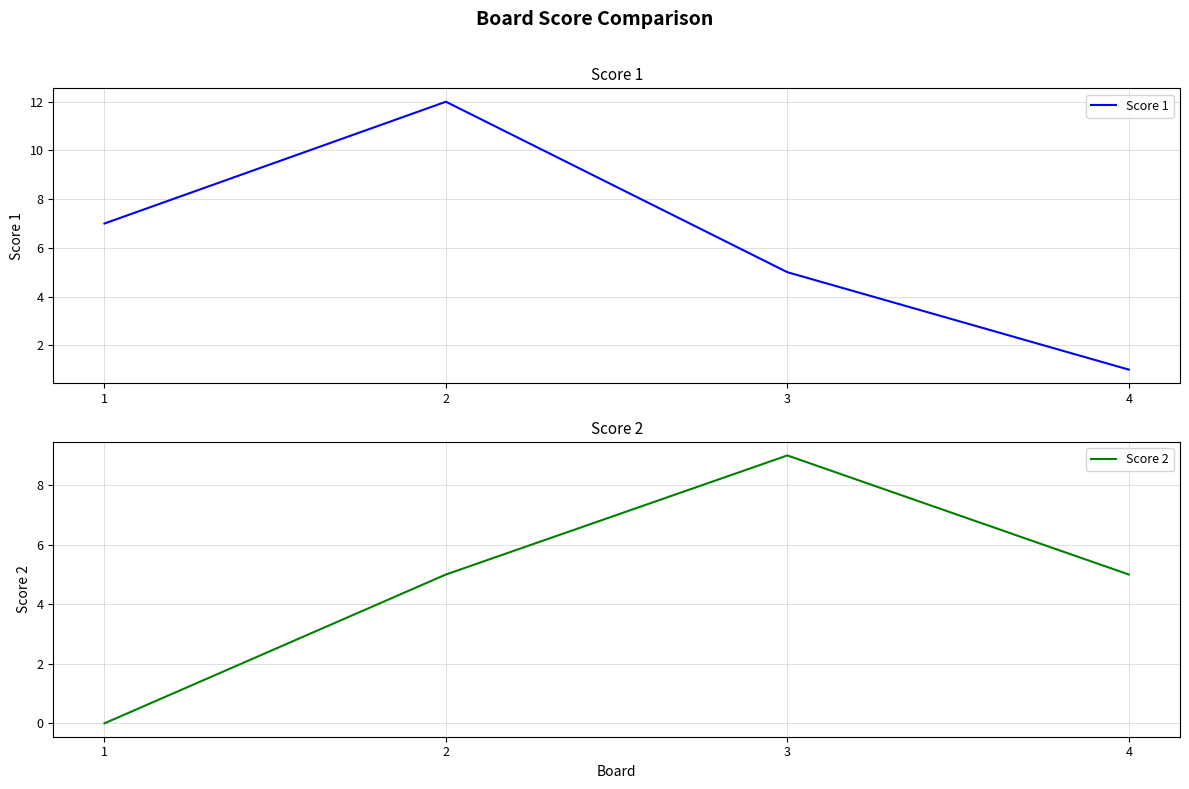

At which category is the sum across all series the highest?

2